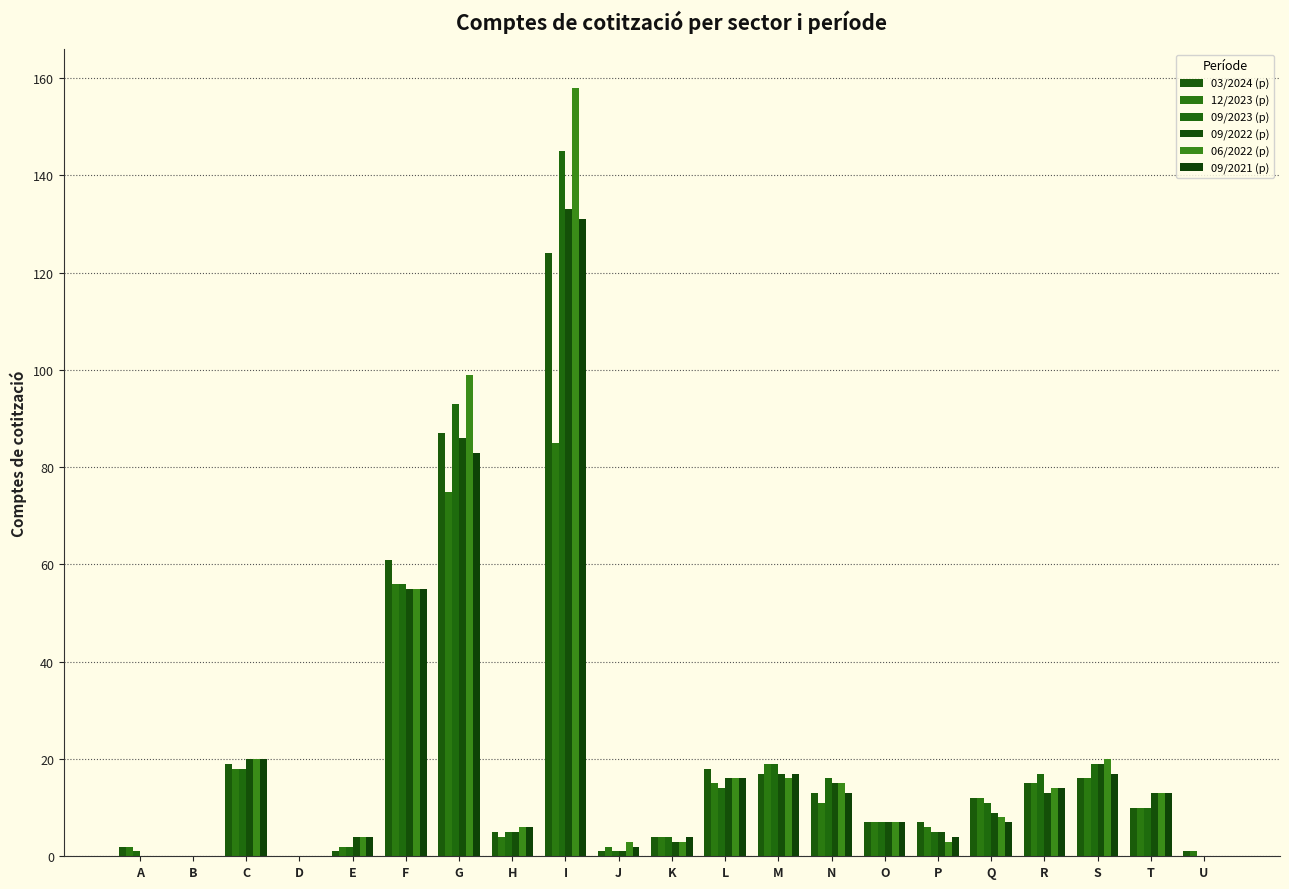

Reading left to right, transcribe all the data shown in this chart.

03/2024 (p): 2	0	19	0	1	61	87	5	124	1	4	18	17	13	7	7	12	15	16	10	1
12/2023 (p): 2	0	18	0	2	56	75	4	85	2	4	15	19	11	7	6	12	15	16	10	1
09/2023 (p): 1	0	18	0	2	56	93	5	145	1	4	14	19	16	7	5	11	17	19	10	0
09/2022 (p): 0	0	20	0	4	55	86	5	133	1	3	16	17	15	7	5	9	13	19	13	0
06/2022 (p): 0	0	20	0	4	55	99	6	158	3	3	16	16	15	7	3	8	14	20	13	0
09/2021 (p): 0	0	20	0	4	55	83	6	131	2	4	16	17	13	7	4	7	14	17	13	0